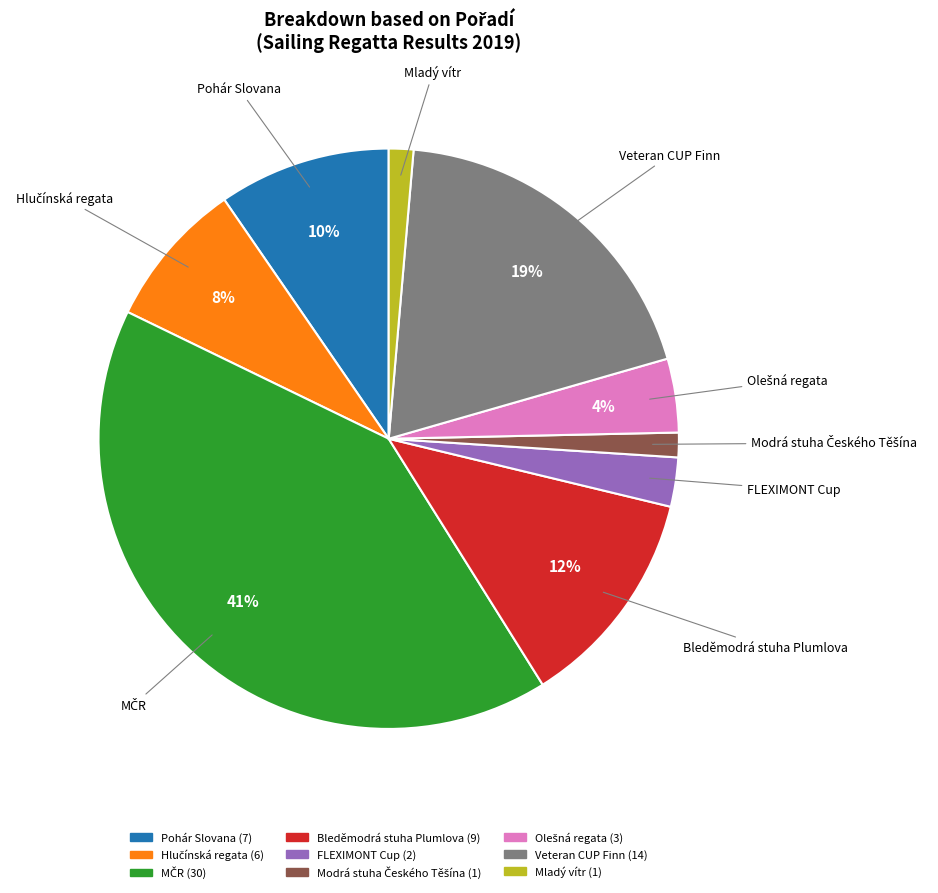

Is there any slice that represents more than half of the pie?

No